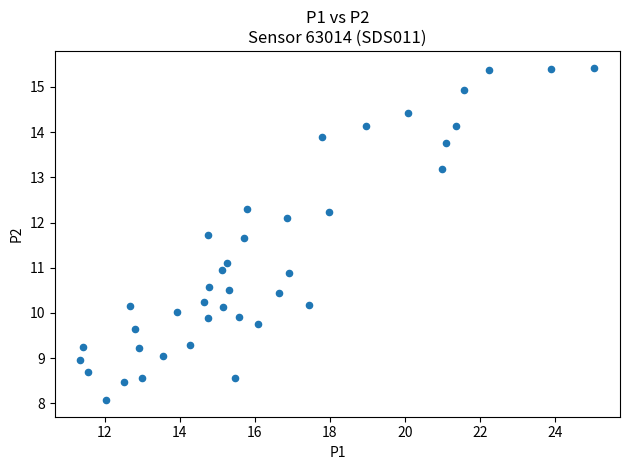

What is the range of Y values (max minus min)?

7.4